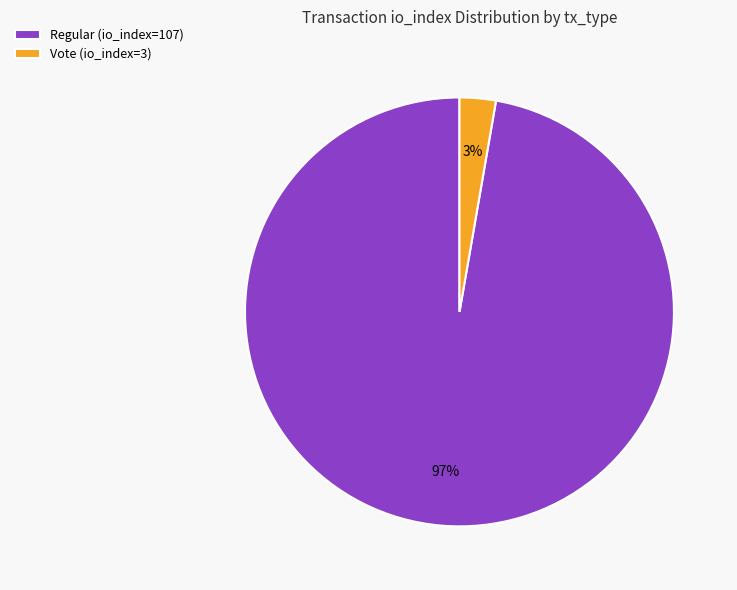

To the nearest percent, what is the combined percentage of Regular (io_index=107) and Vote (io_index=3)?

100%